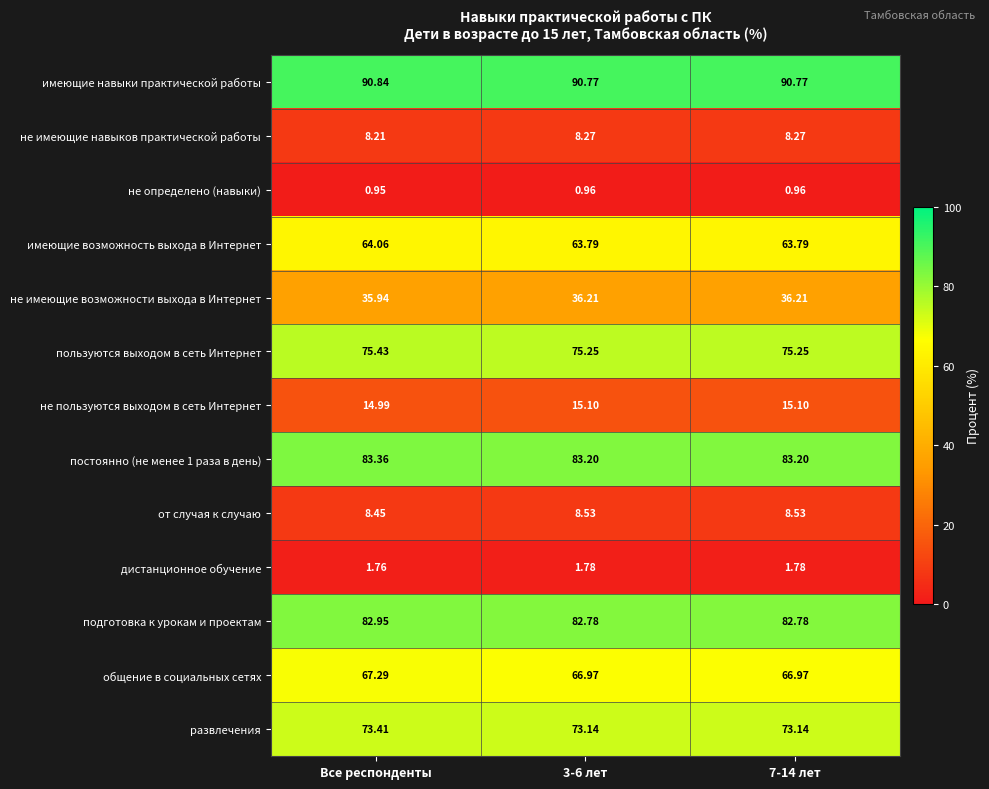

At which category does the chart reach its minimum across all series?

Все респонденты